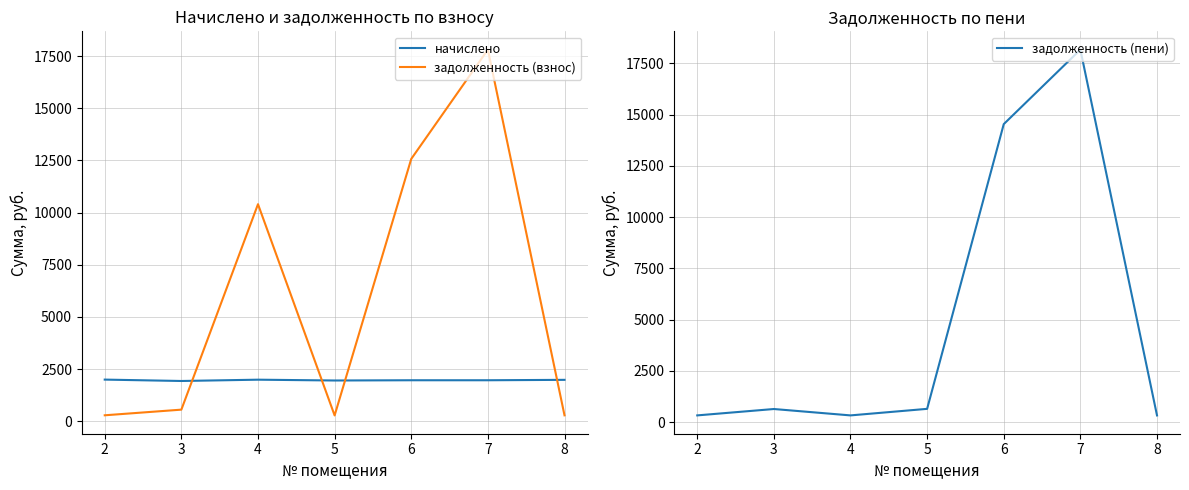

What are all the series names shown in the legend?

начислено, задолженность (взнос), задолженность (пени)